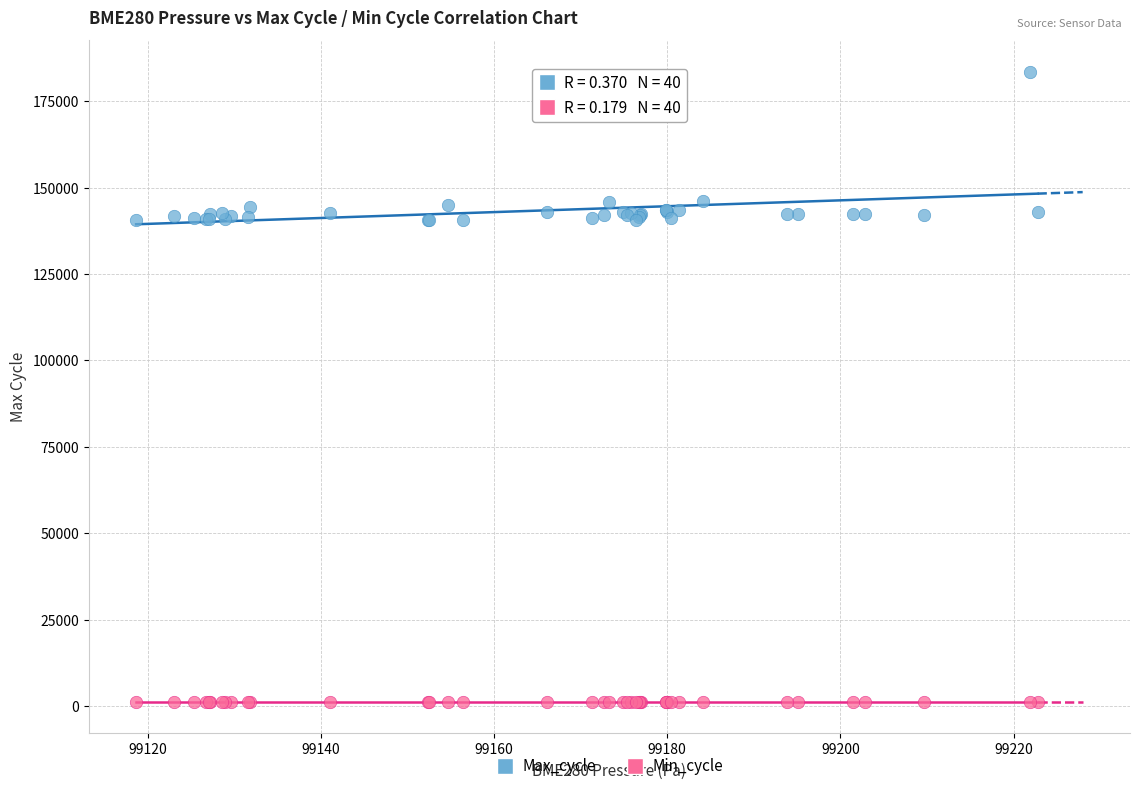

Which series contains the highest Y value?

Max_cycle